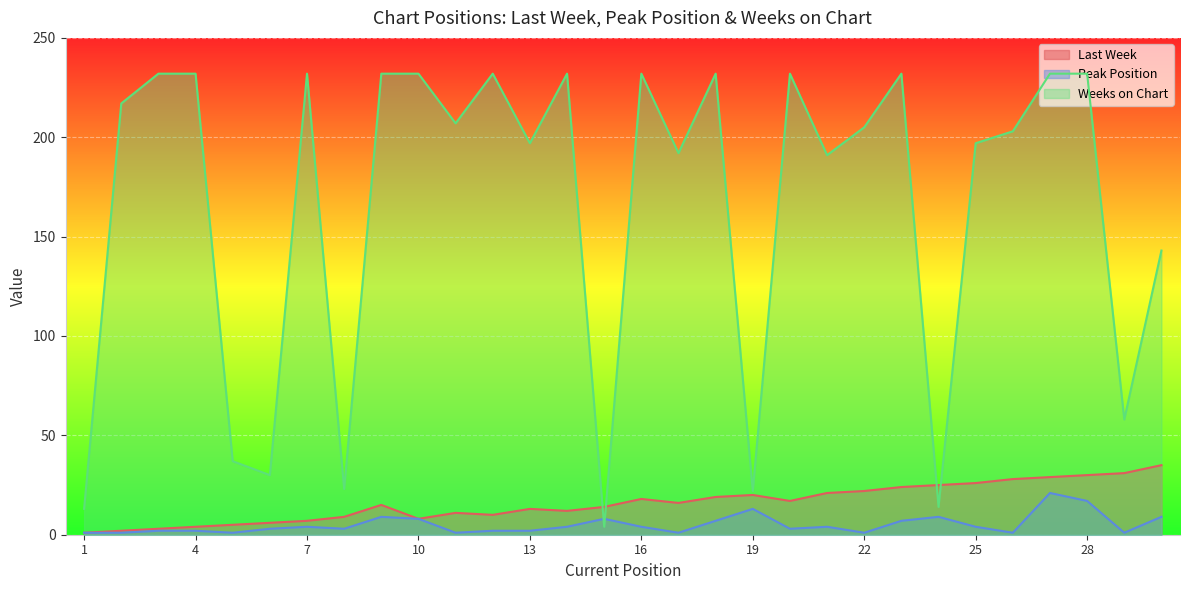

At how many categories does at least one series exceed 2?

30